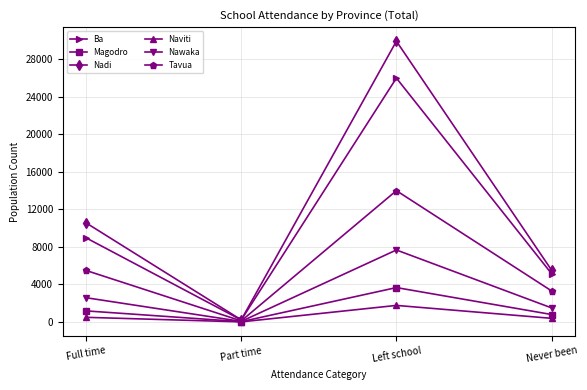

Which series has the largest total across all categories?

Nadi